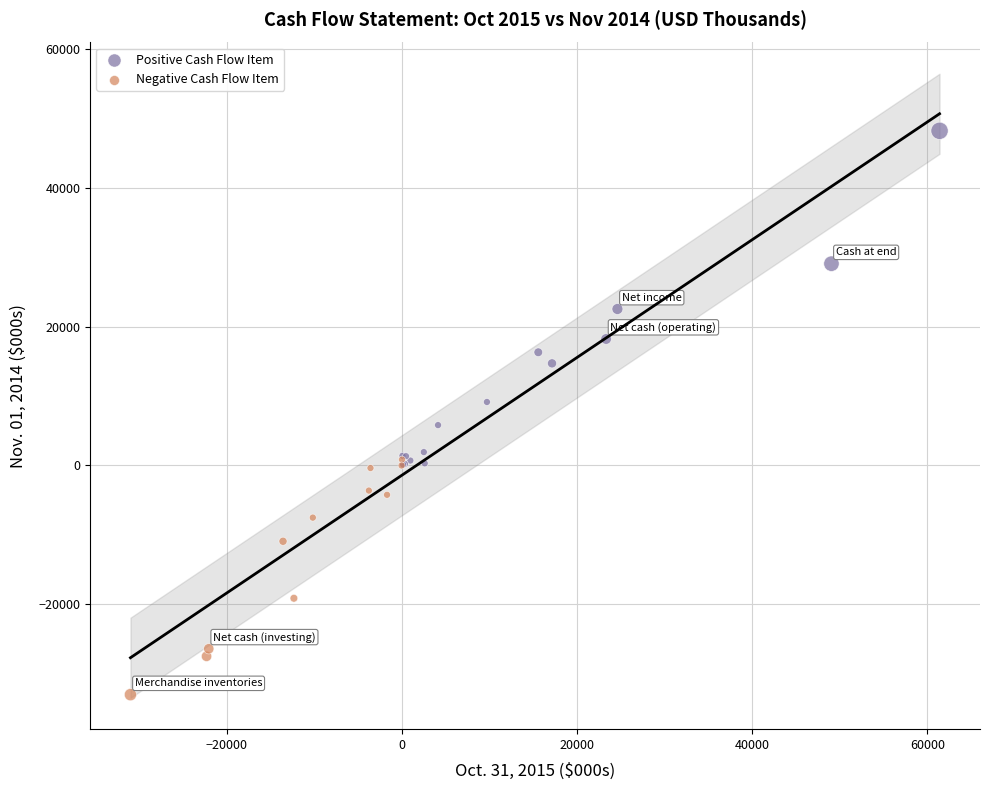

Which series reaches the maximum Y coordinate?

Positive Cash Flow Item